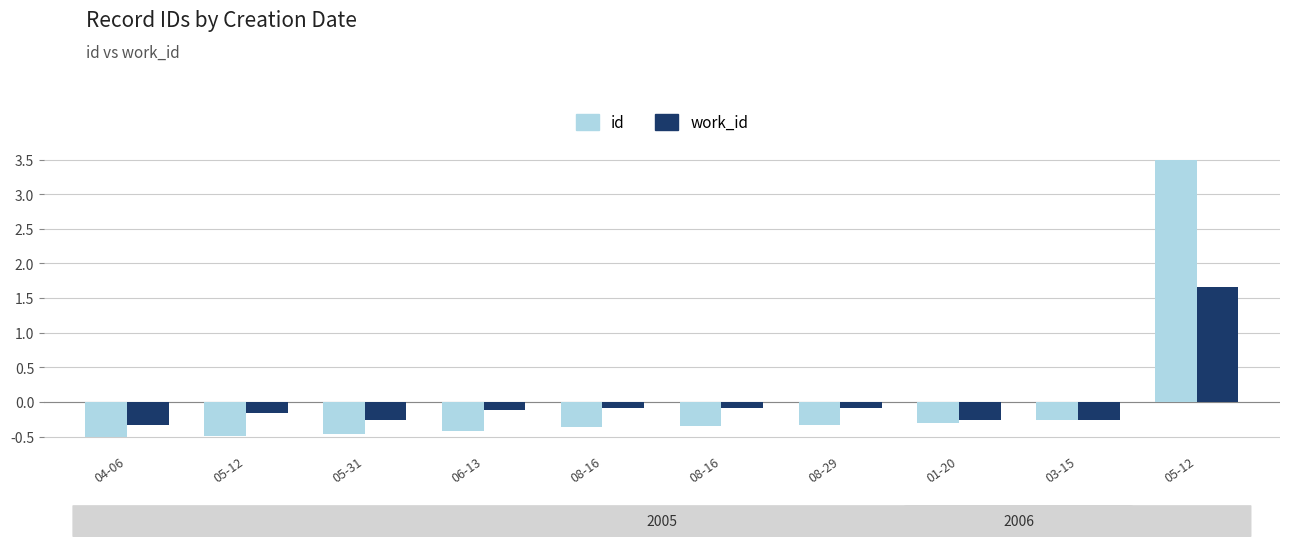

How many negative values does the work_id series have?

9